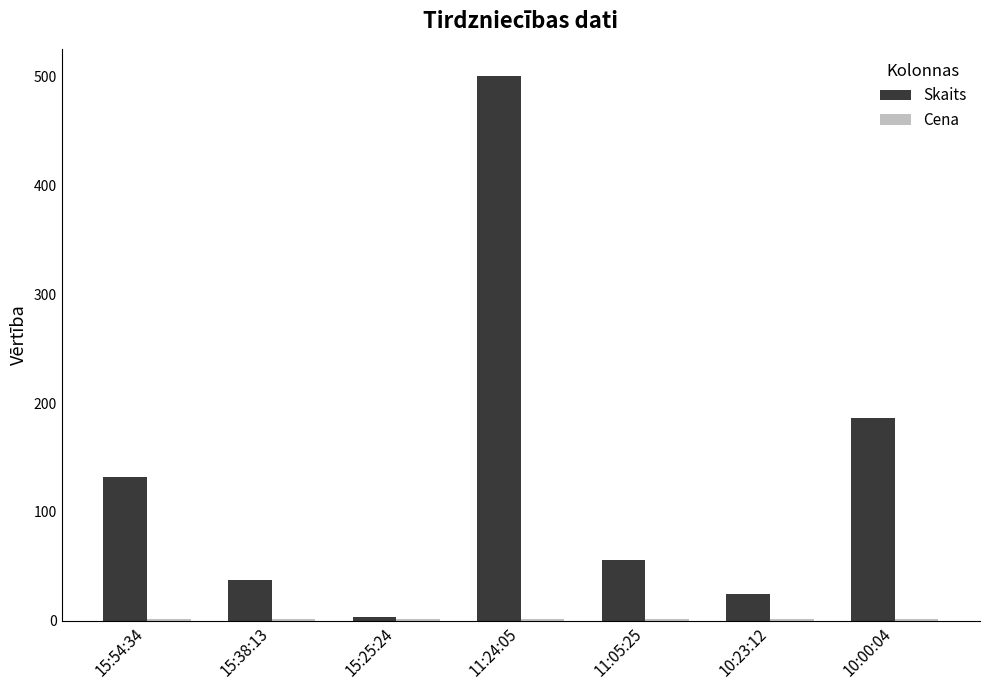

Which category has the highest value across all series?

11:24:05